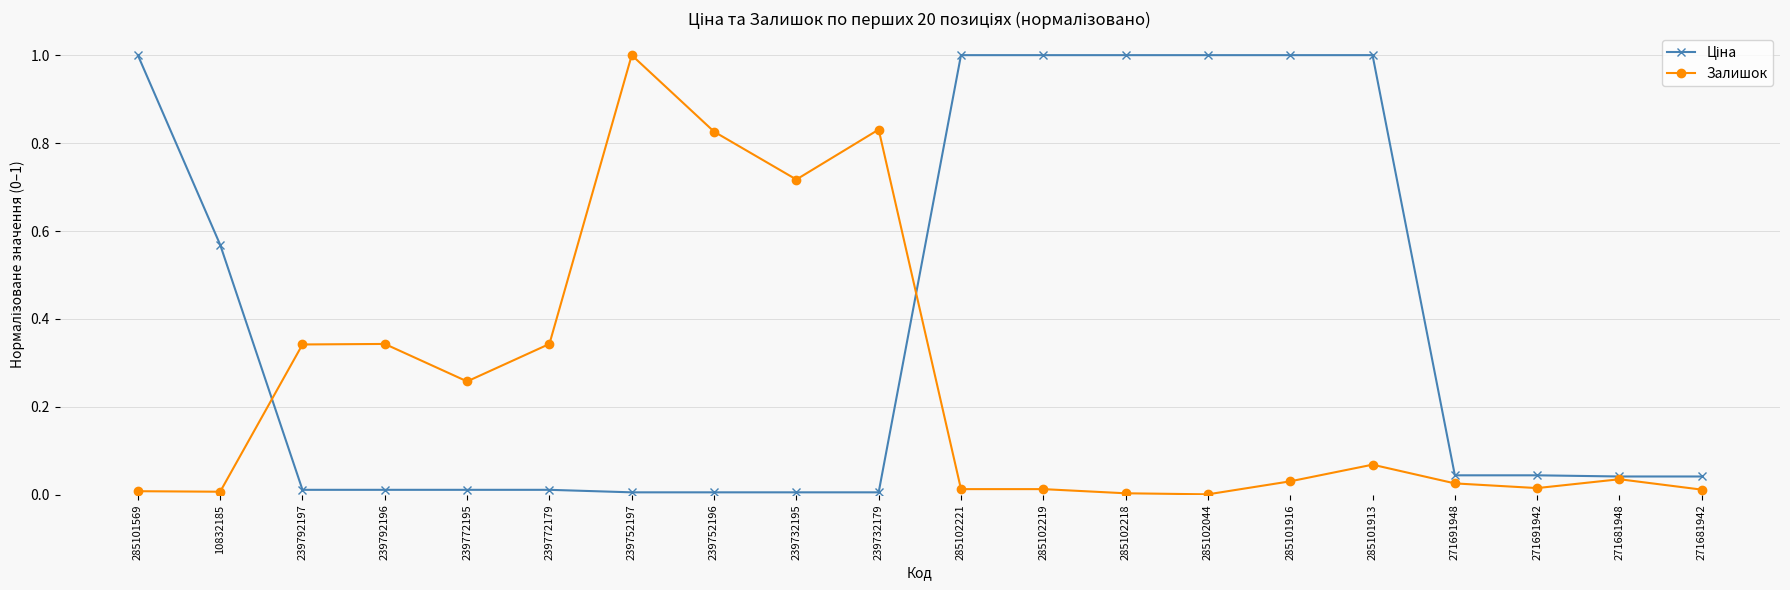

The Залишок series shows 0.2 at 239792197. True or false?

False